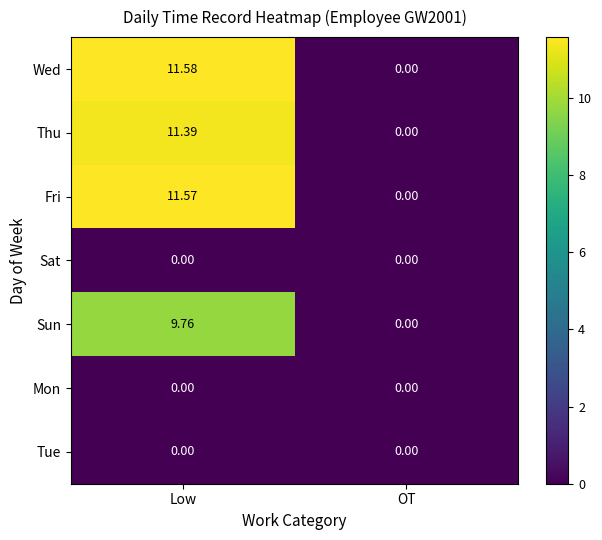

Which series changed the most between Low and OT?

Wed